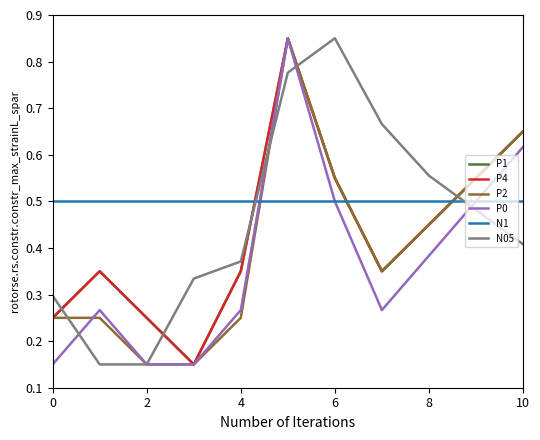

Does the chart display data point markers on the line(s)?

No